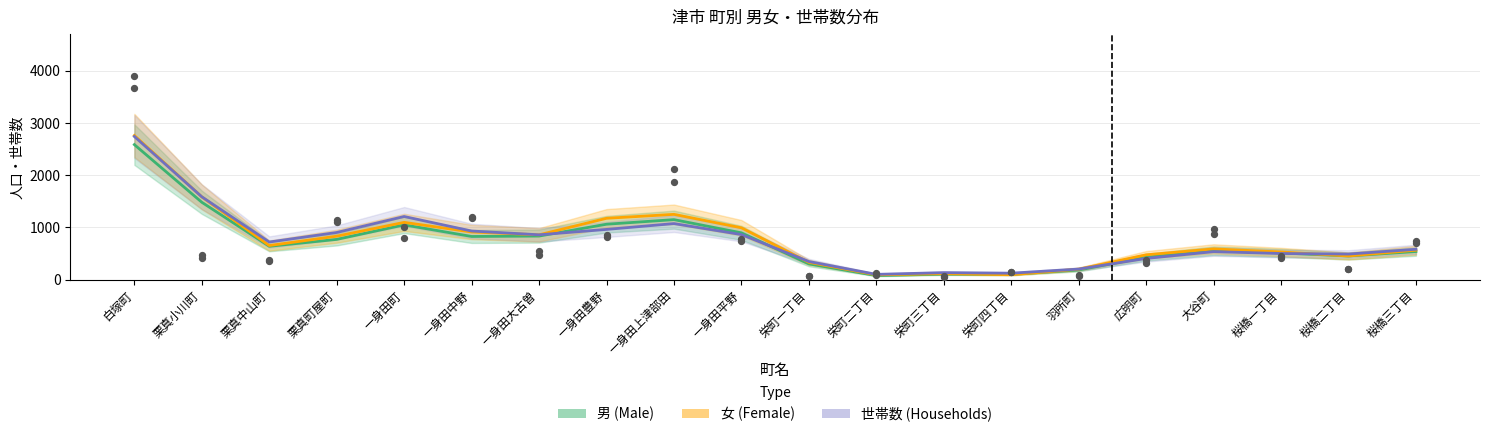

What are all the series names shown in the legend?

男 (Male), 女 (Female), 世帯数 (Households)